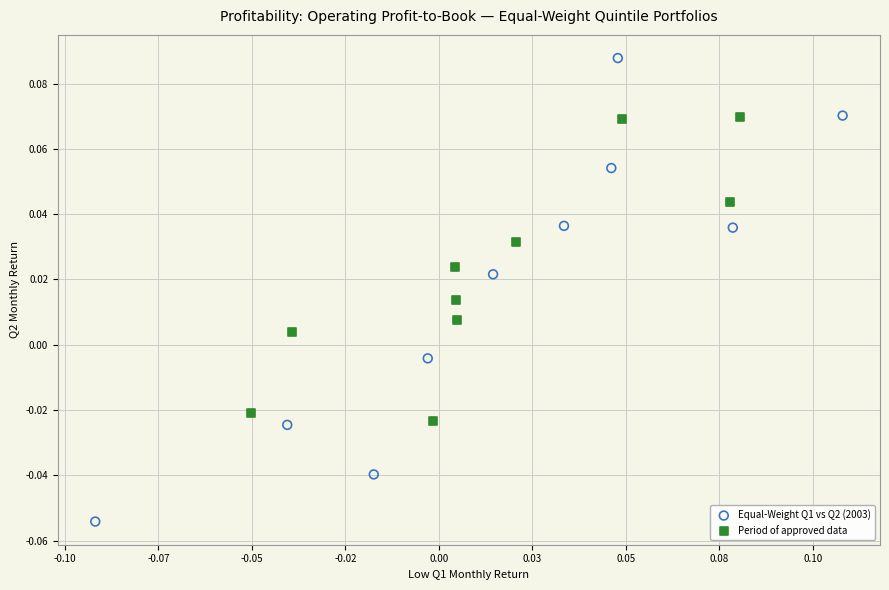

Which series contains the highest Y value?

Equal-Weight Q1 vs Q2 (2003)